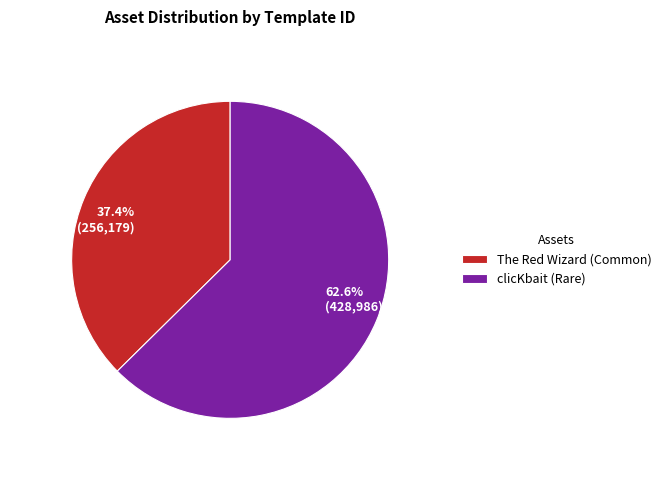

Do The Red Wizard (Common) and clicKbait (Rare) together represent more than half of the pie?

Yes